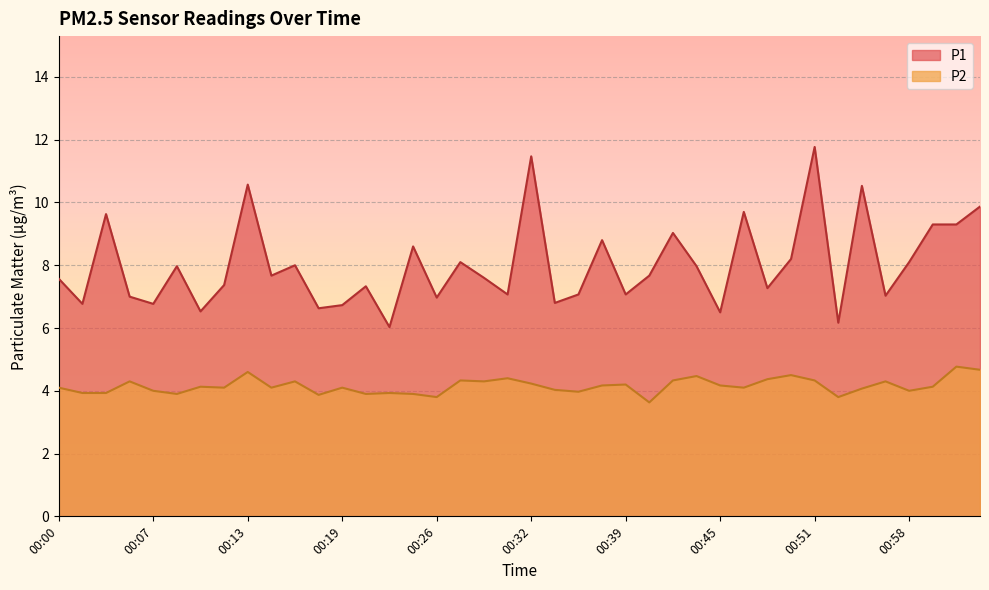

True or false: P1 and P2 intersect in this chart.

False